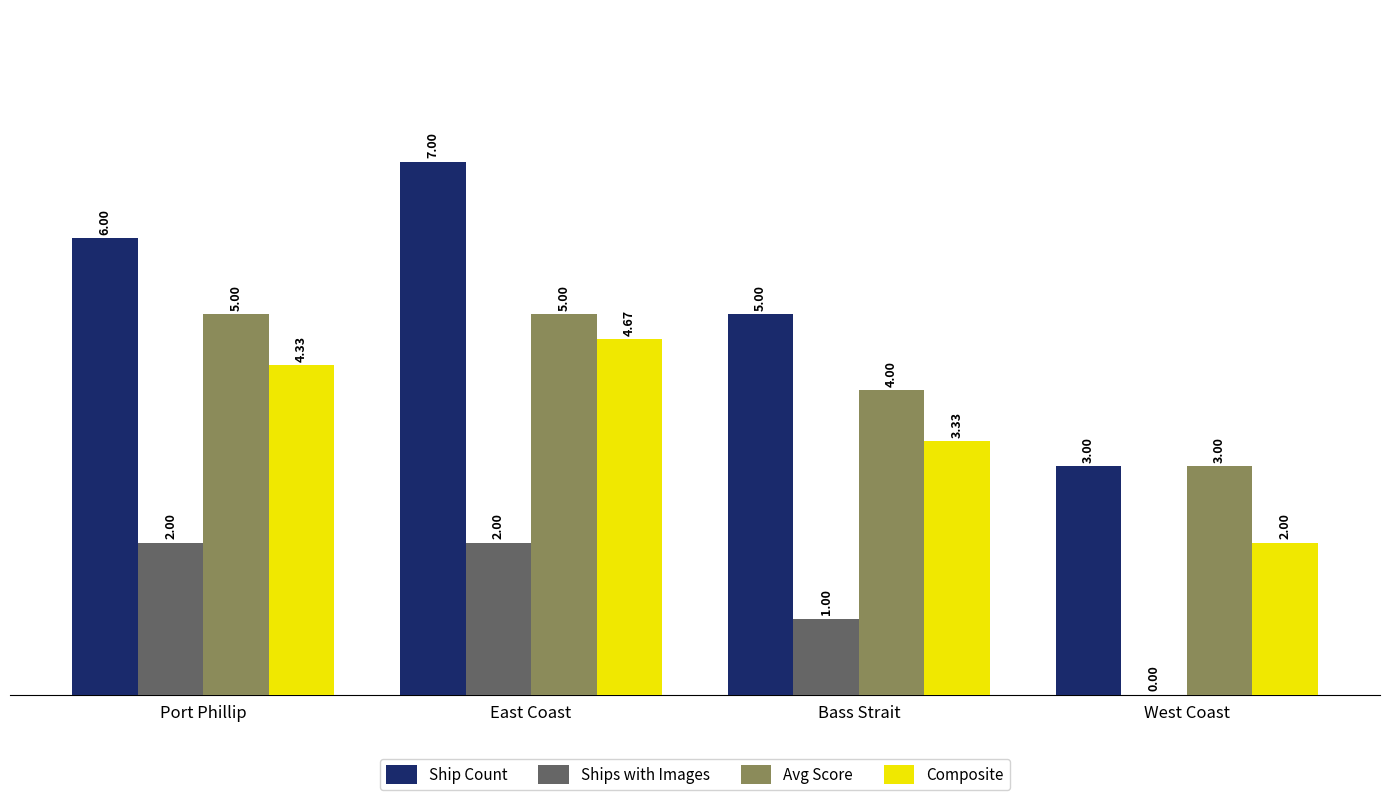

The Composite series shows 1.7 at Port Phillip. True or false?

False